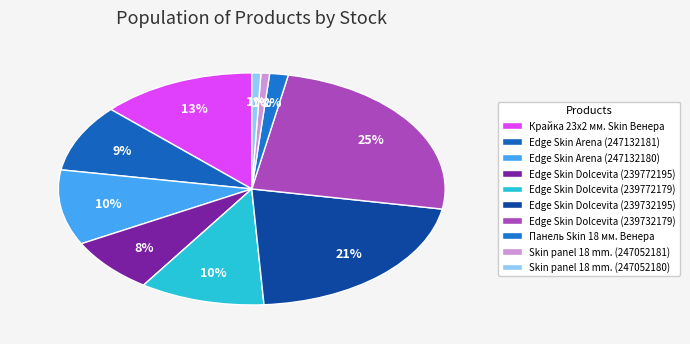

How many segments does this pie chart have?

10